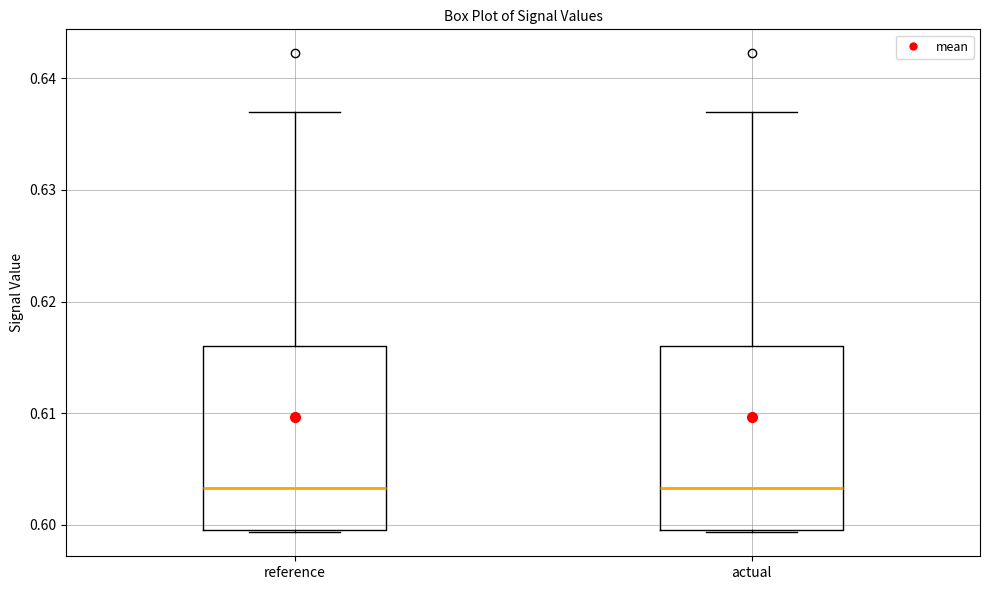

Where is the lower edge of the box for actual on the y-axis? The values are not printed on the chart, so give them approximately, as read against the axis.

0.600